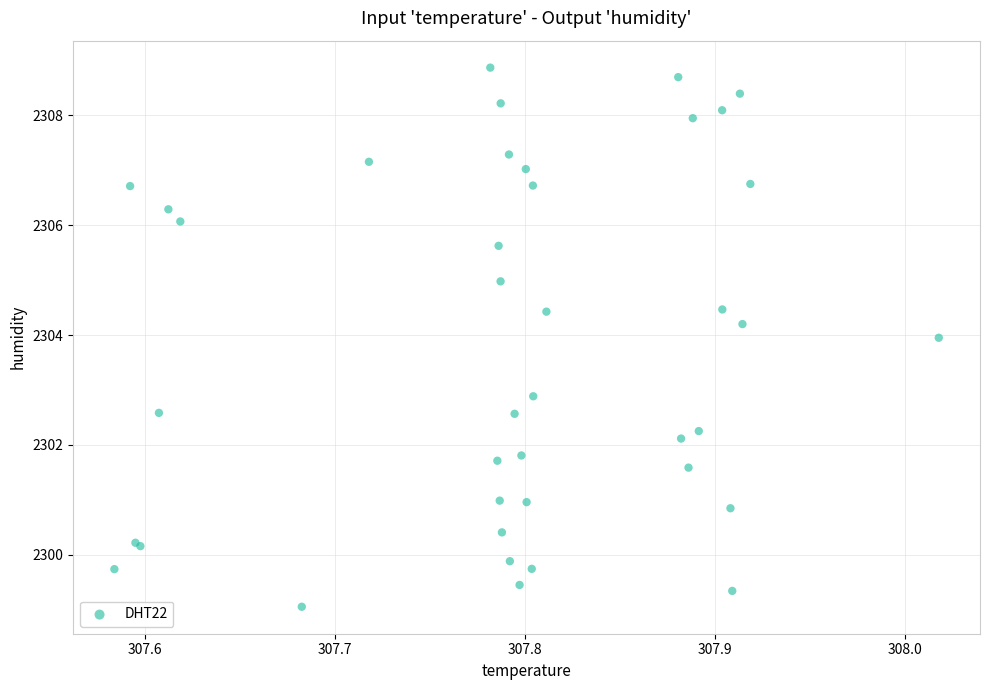

What Y value in the scatter plot is closest to 2303?

2302.9